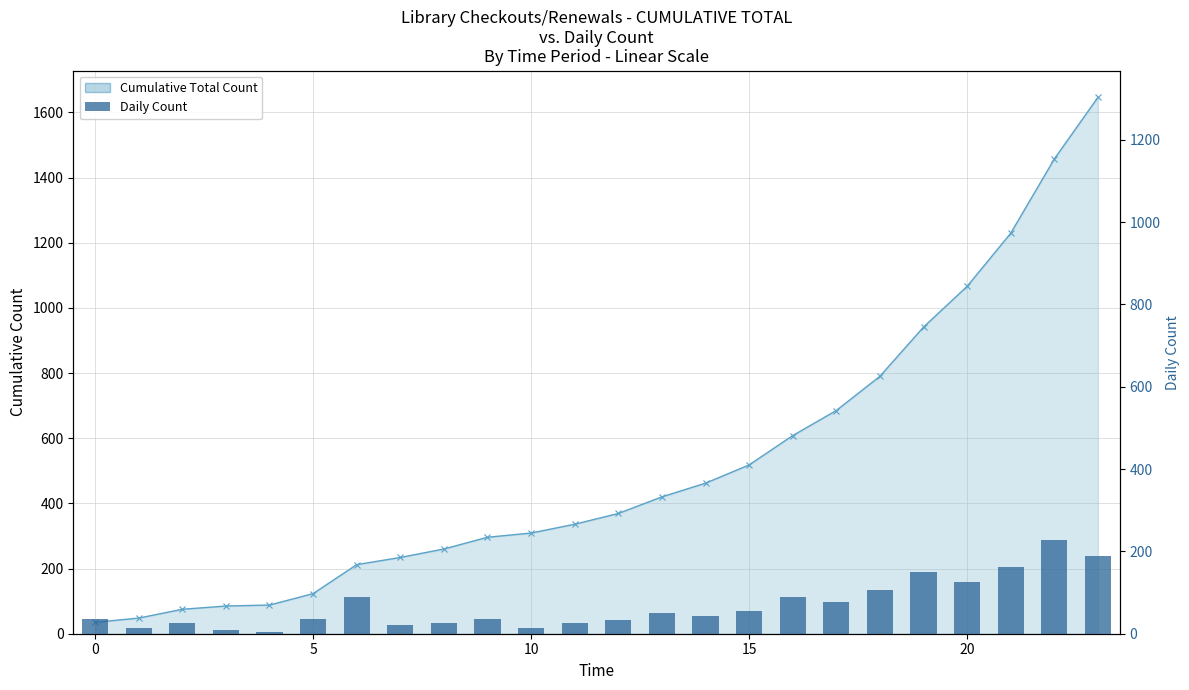

Is it true that the value at 15 is 4?

False